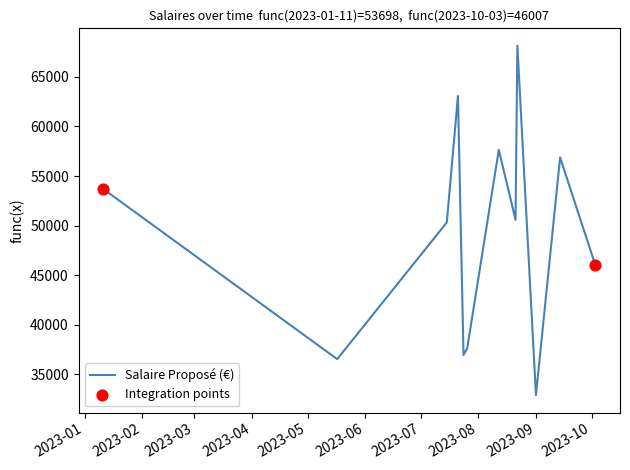

What is the greatest value displayed?

68122